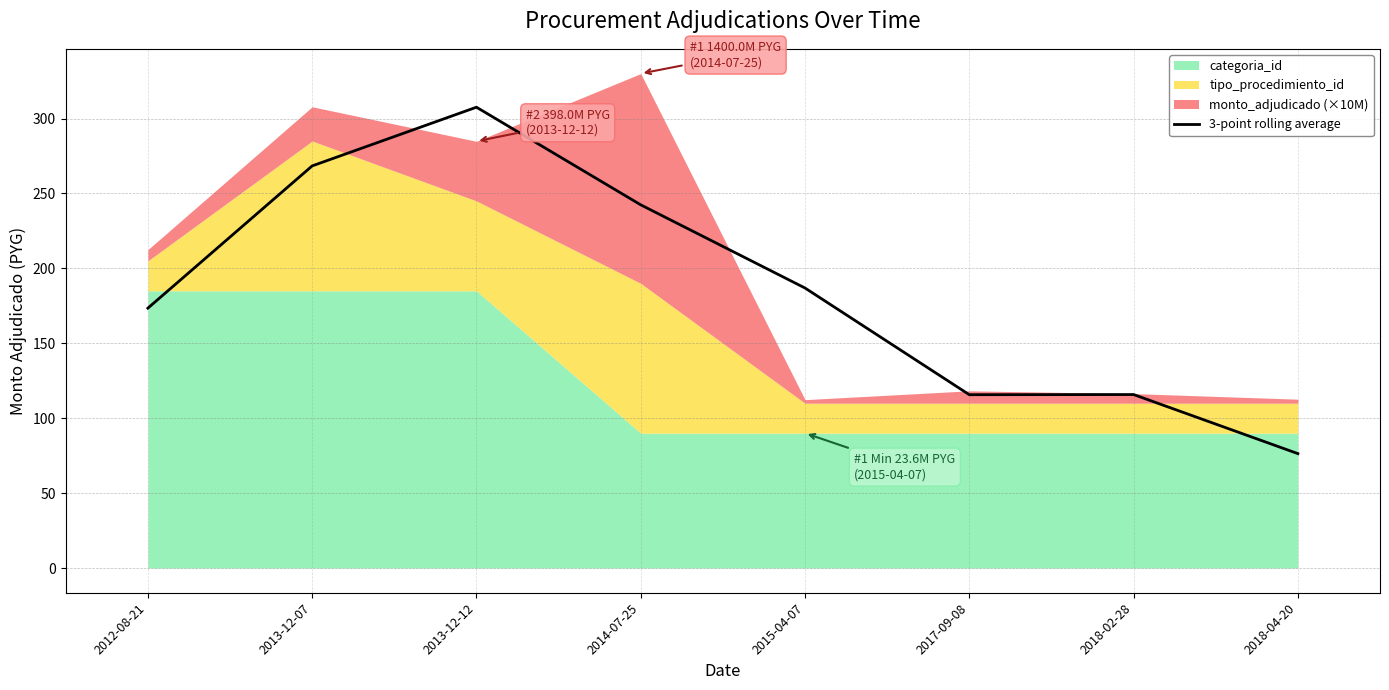

Is it true that the value at 2017-09-08 is 200.5?

False